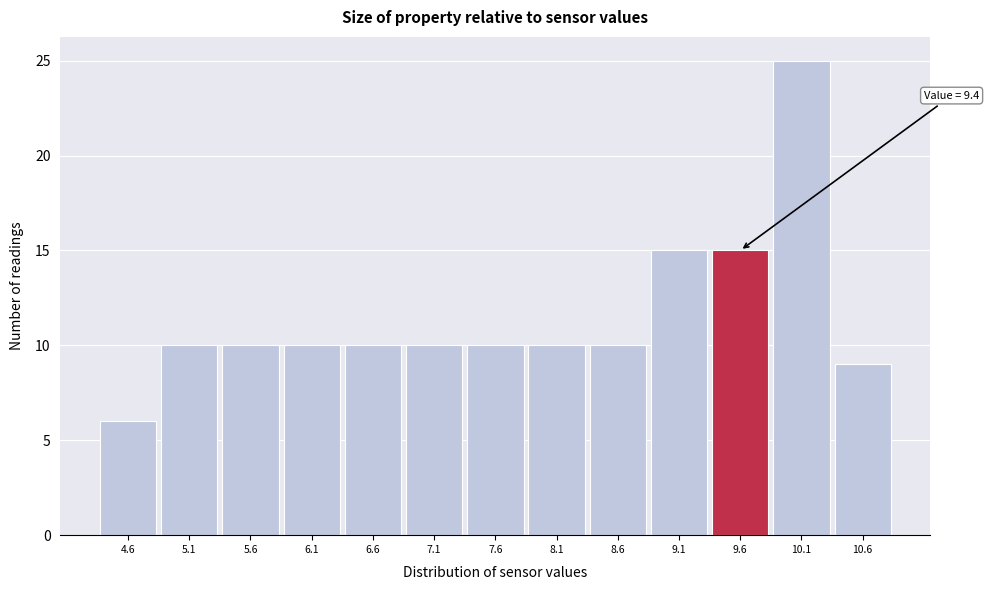

Which range on the x-axis has the tallest bar?

9.85 to 10.35